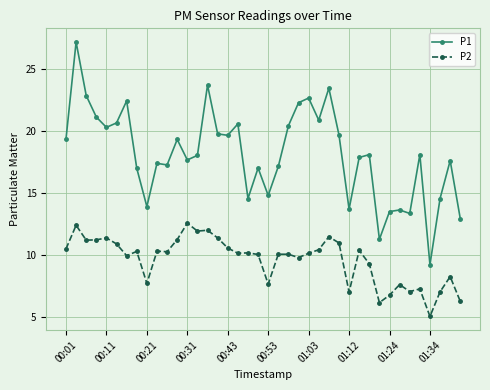

Rank the series by their average value, from highest to lowest.

P1, P2